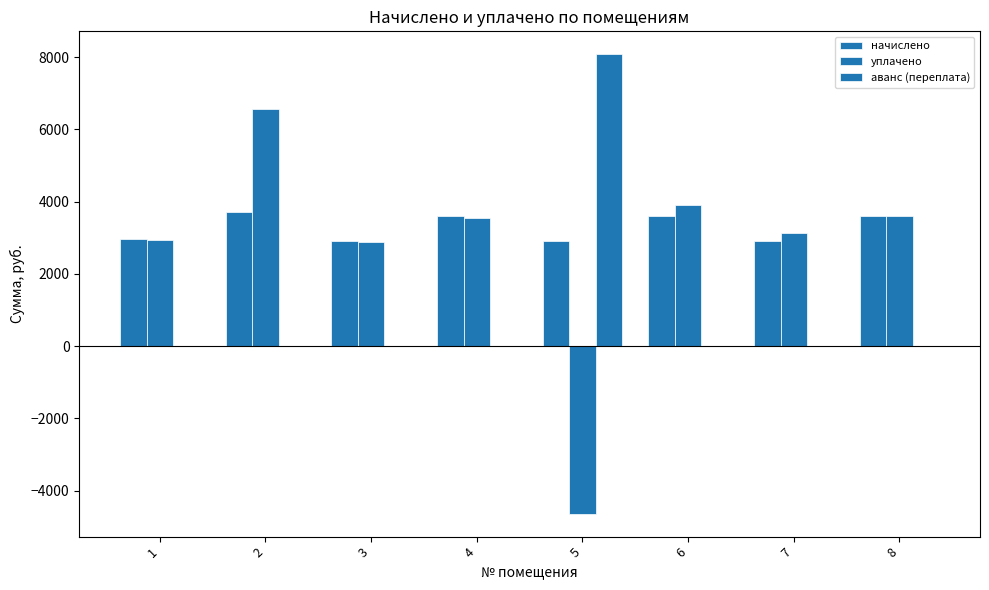

Which series changed the most between 3 and 5?

аванс (переплата)